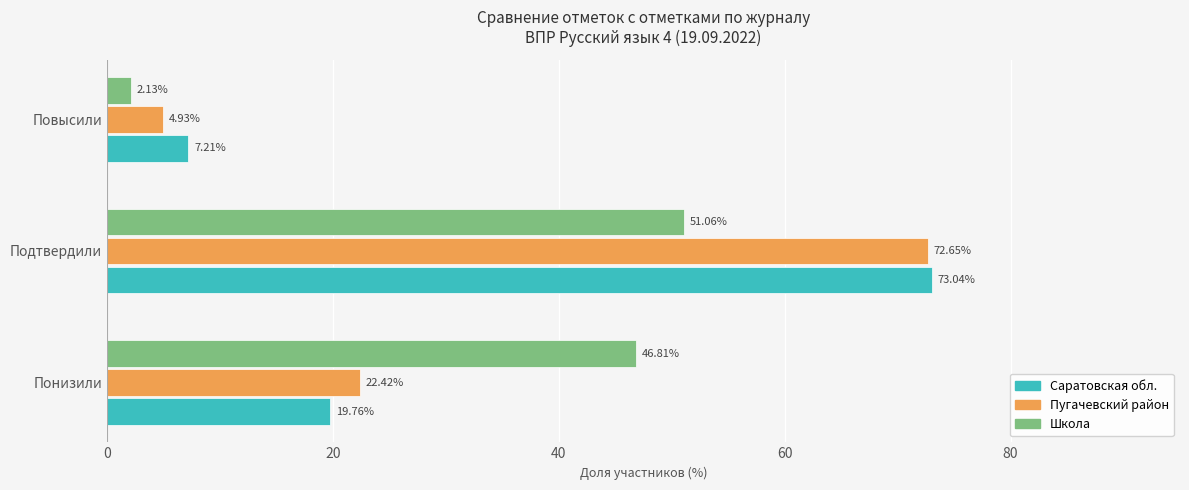

What is the difference between the second highest and minimum values in the Школа series?

44.7